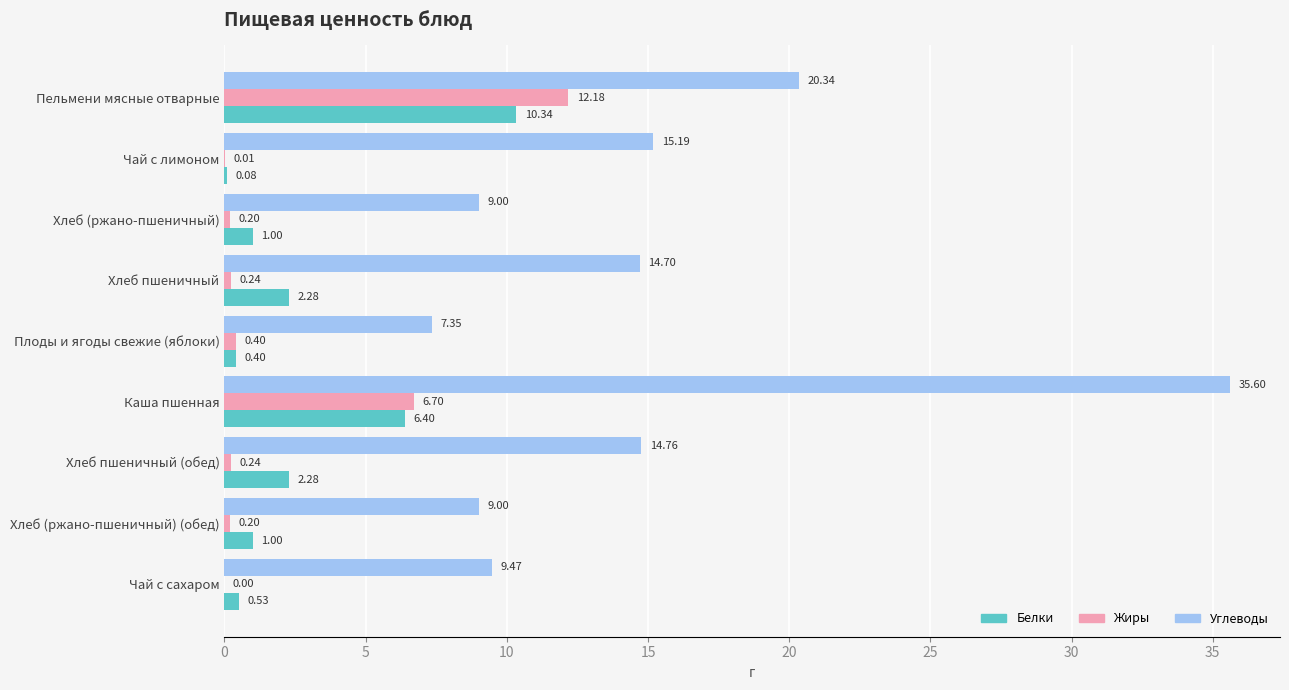

Between Каша пшенная and Хлеб пшеничный (обед), which series saw the biggest shift?

Углеводы